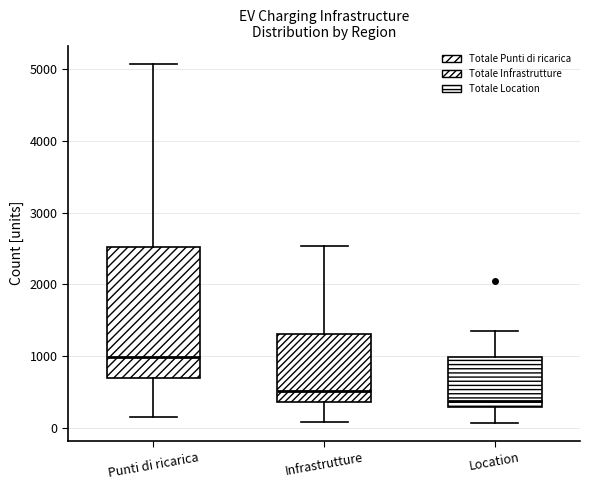

Reading left to right, read every box against the y-axis: the position of its median line, the range the box covers, and the ends of its whiskers. The values are not printed on the chart, so give them approximately, as read against the axis.

Punti di ricarica: median 1000, box 700 to 2500, whiskers 200 to 5100
Infrastrutture: median 500, box 400 to 1300, whiskers 100 to 2500
Location: median 400, box 300 to 1000, whiskers 100 to 1300